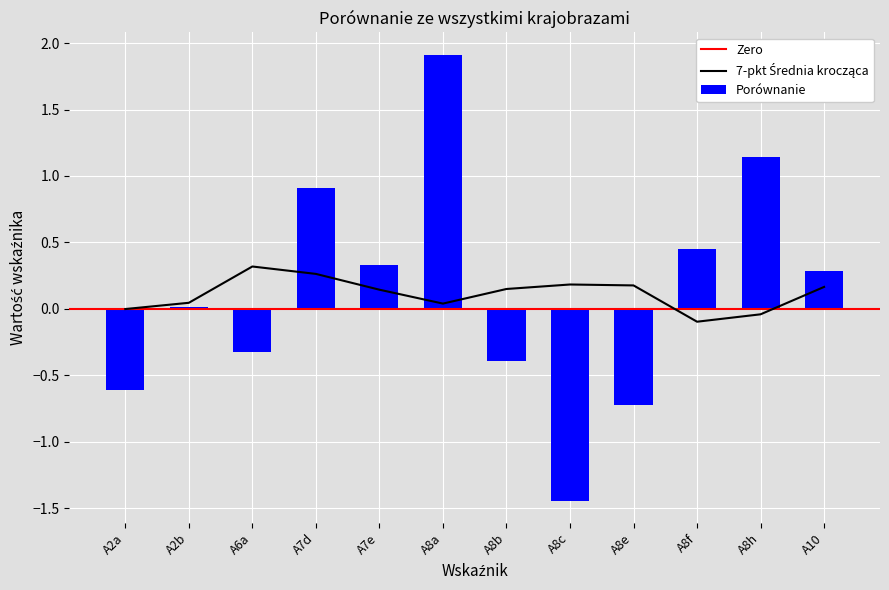

List the labels in order of value, smallest first.

A8c, A8e, A2a, A8b, A6a, A2b, A10, A7e, A8f, A7d, A8h, A8a